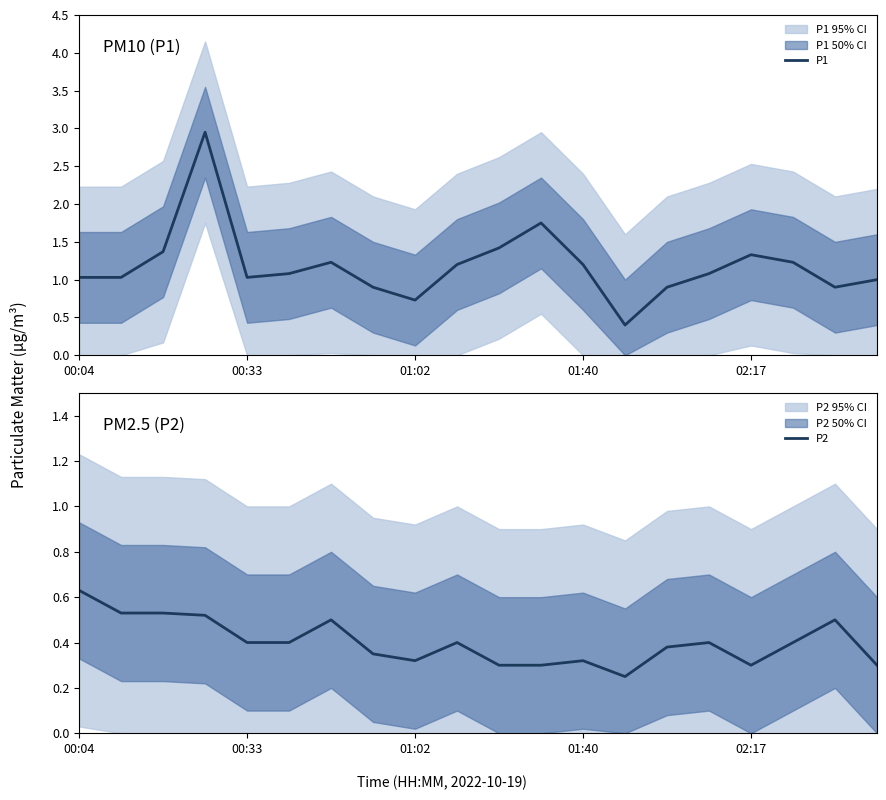

The value of P1 at 15 is 1.1. True or false?

True